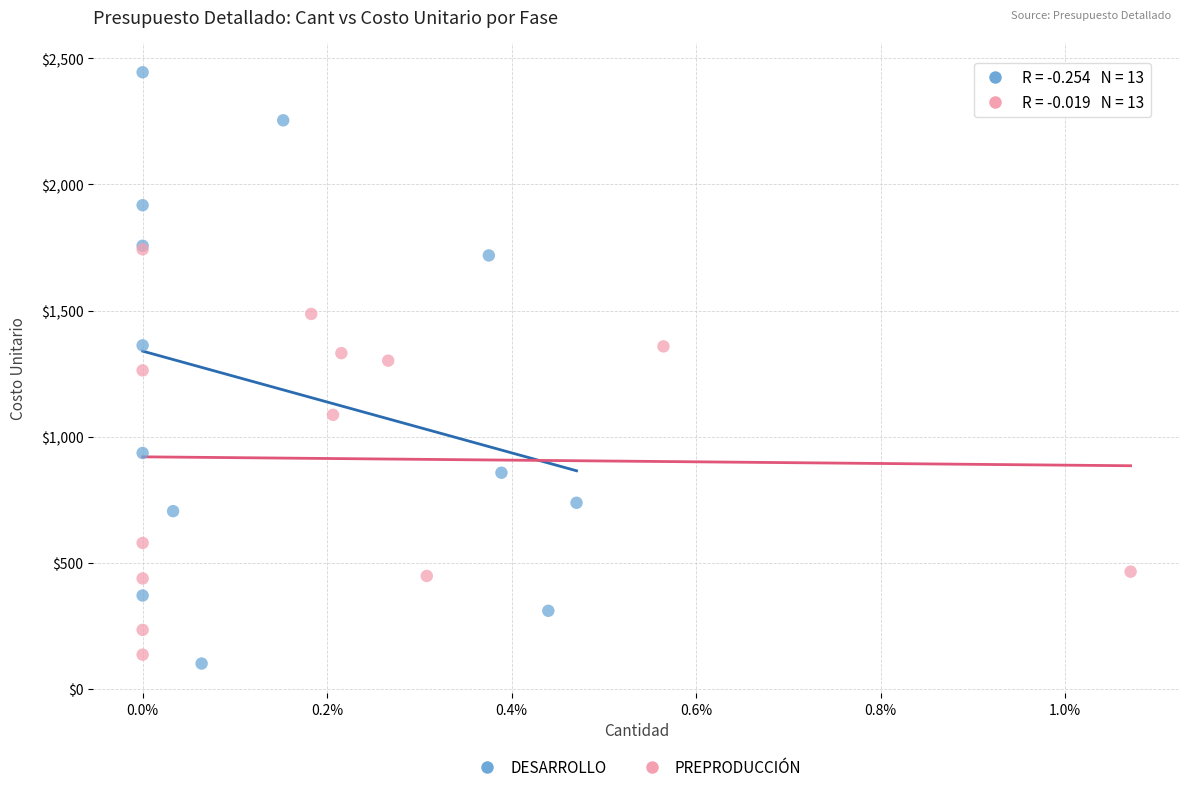

Which series reaches the maximum Y coordinate?

DESARROLLO